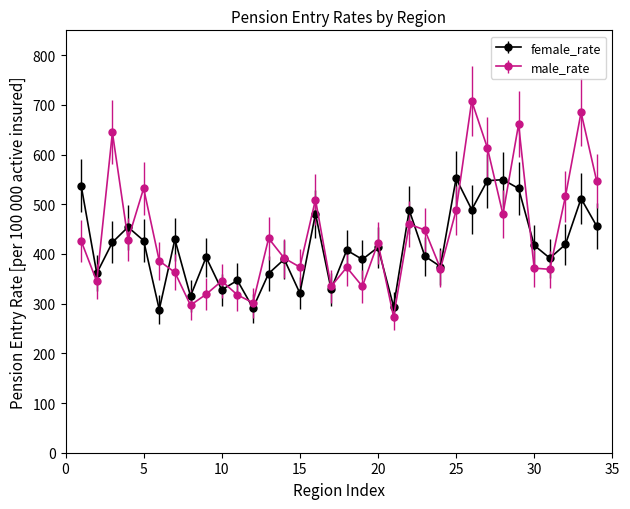

What is the lowest value of the male_rate series?

273.6